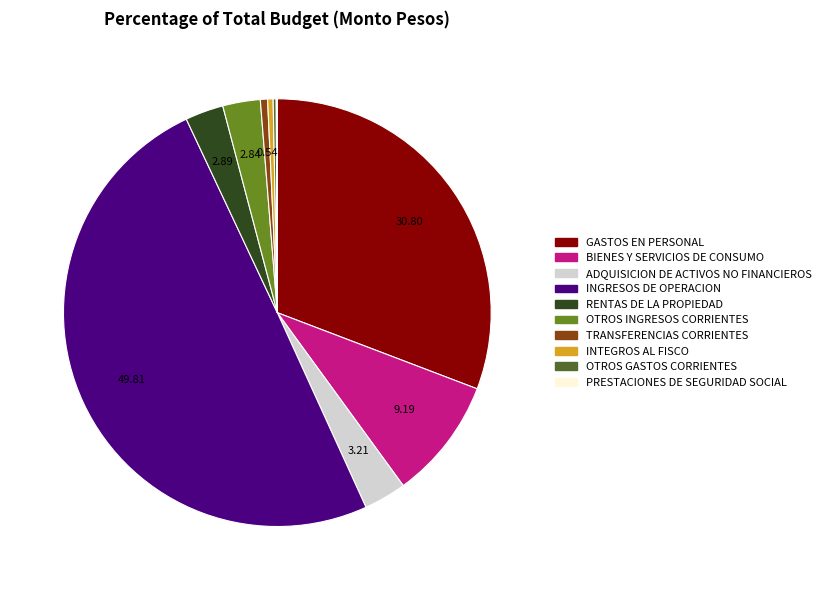

The ADQUISICION DE ACTIVOS NO FINANCIEROS slice represents 3% of the pie. True or false?

True